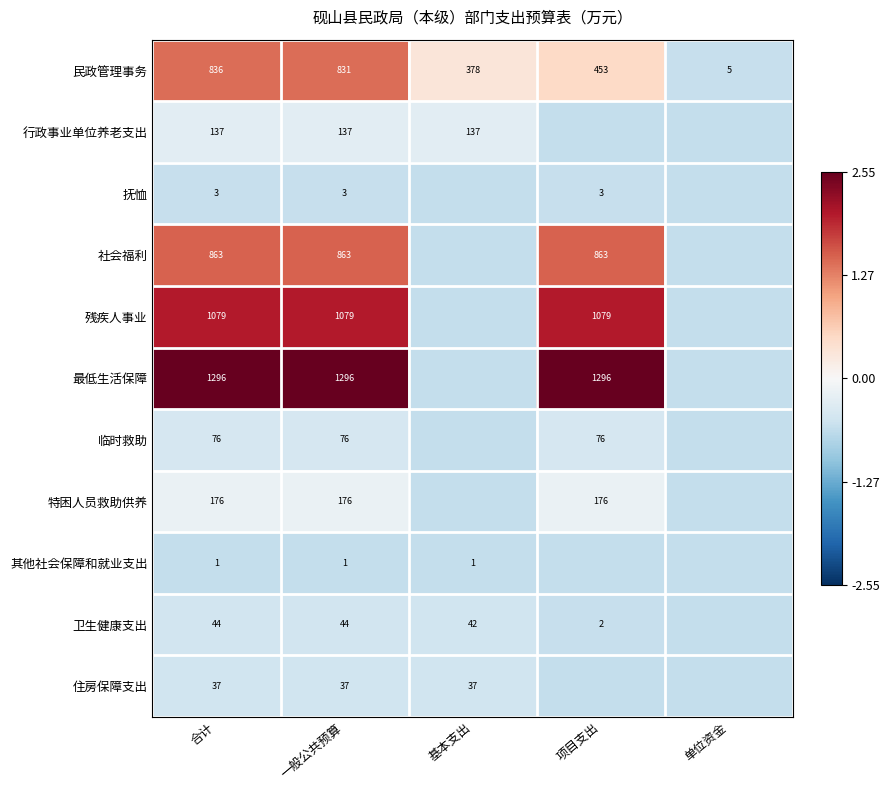

Rank the series at 一般公共预算 from lowest to highest value.

其他社会保障和就业支出, 抚恤, 住房保障支出, 卫生健康支出, 临时救助, 行政事业单位养老支出, 特困人员救助供养, 民政管理事务, 社会福利, 残疾人事业, 最低生活保障